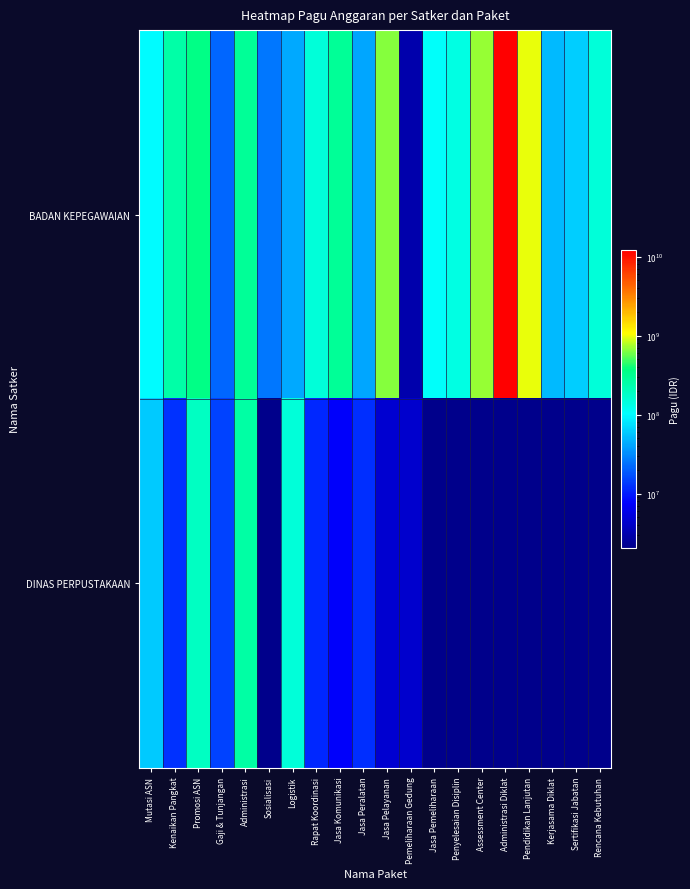

Is the value of DINAS PERPUSTAKAAN at Mutasi ASN greater than the value of BADAN KEPEGAWAIAN at Pendidikan Lanjutan?

No